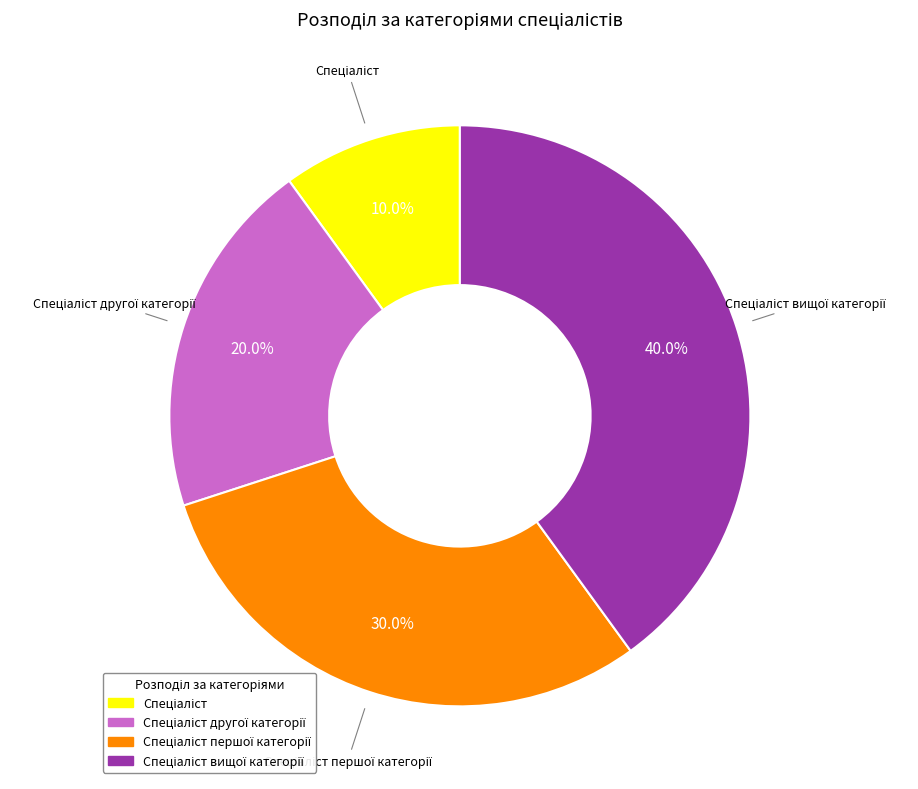

Is there a majority slice in this chart?

No